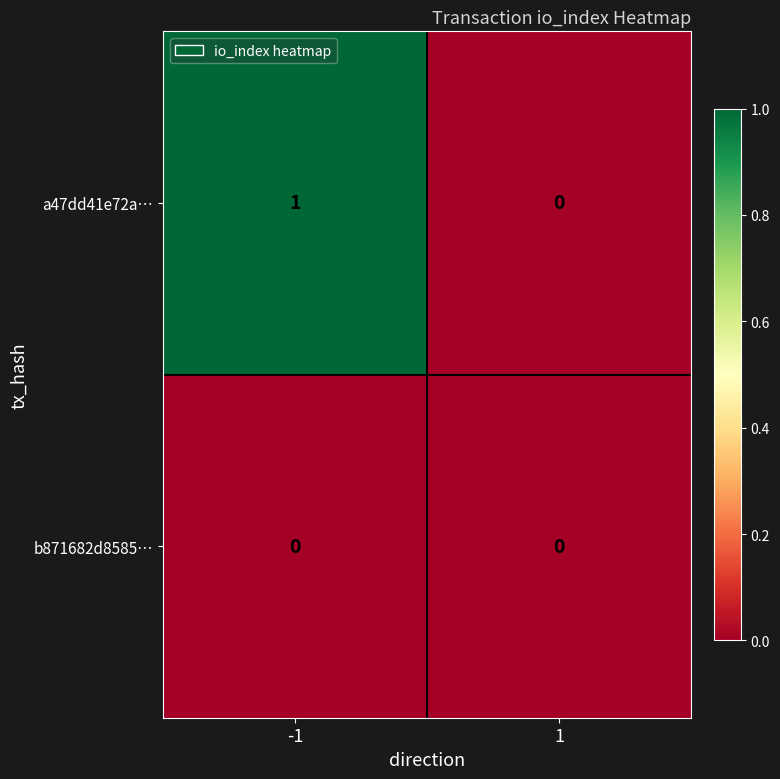

True or false: b871682d8585… has a value of 0 at 1.

True